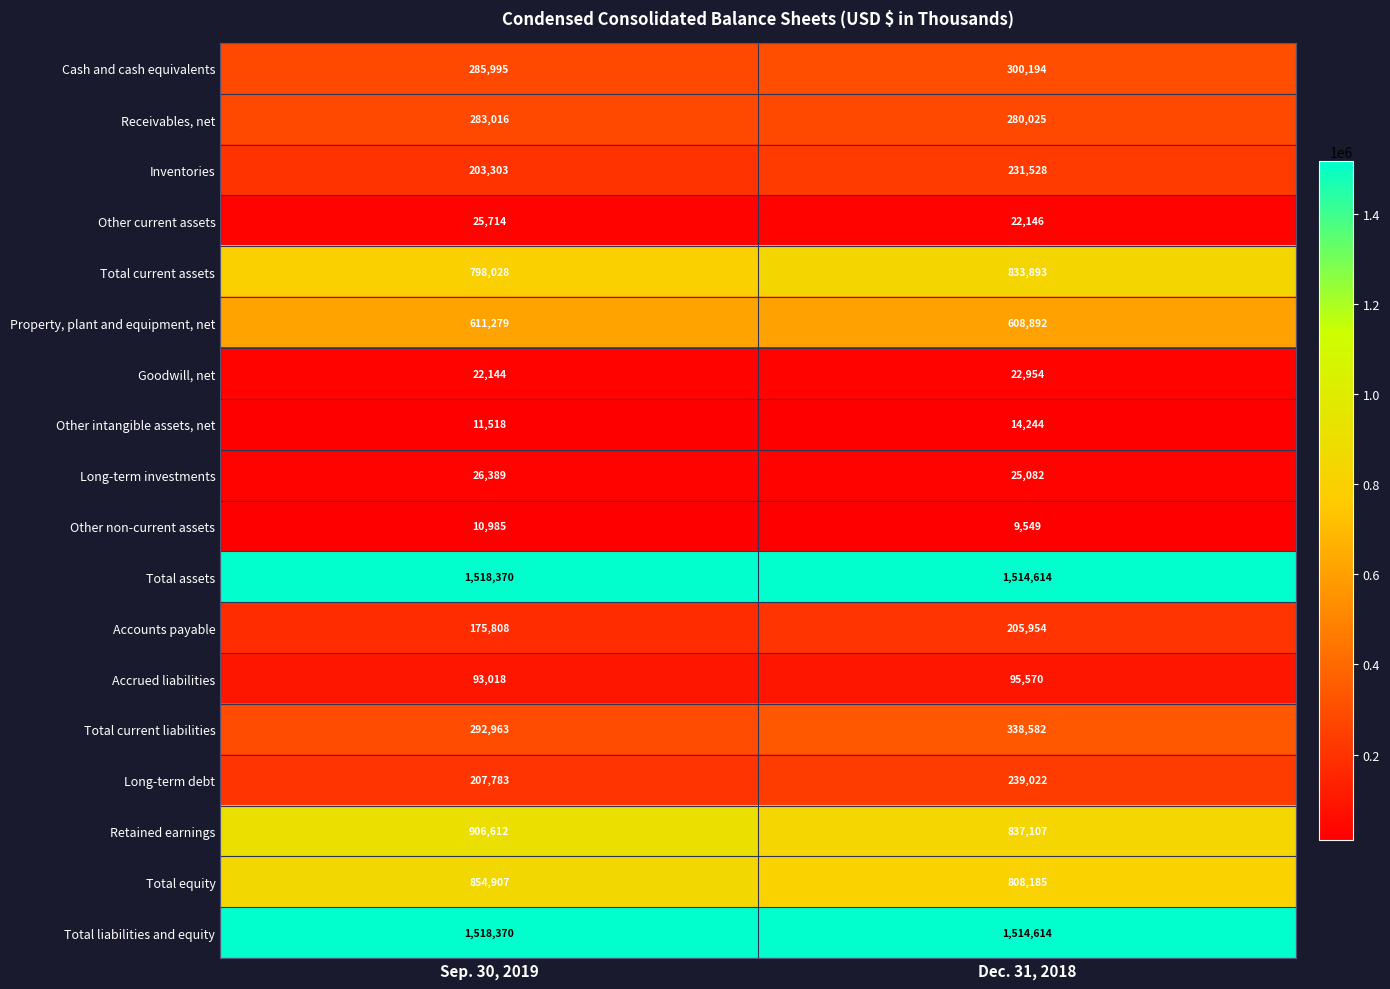

What is the average value of the Other current assets series?

23930